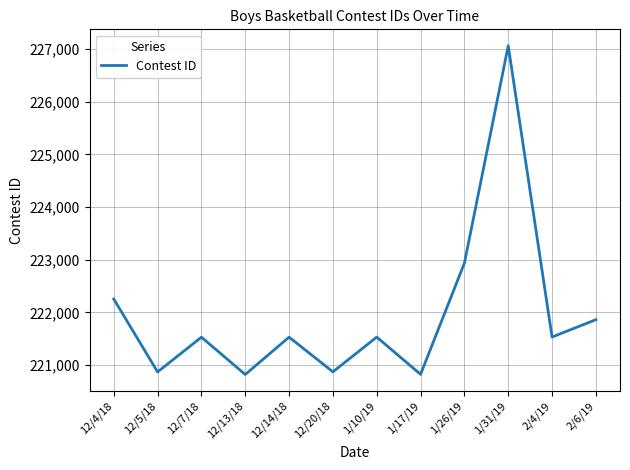

What is the ratio of the value at 12/20/18 to the value at 1/17/19?

1.0